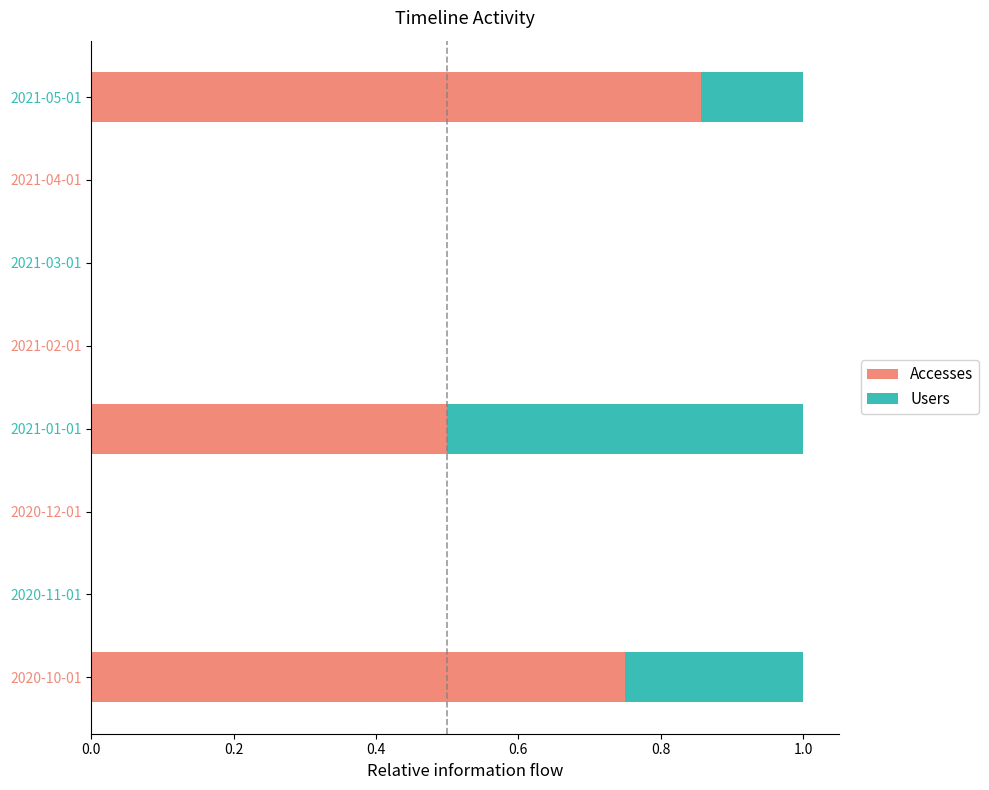

What is the sum of all Accesses values?

2.1